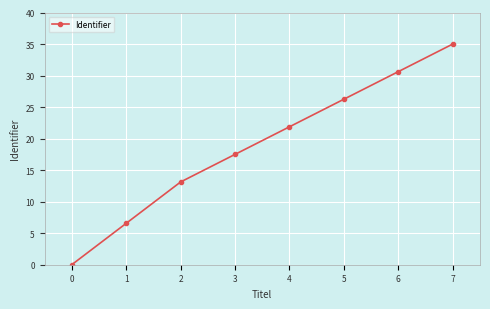

What is the change in value from 0 to 6?

+30.6